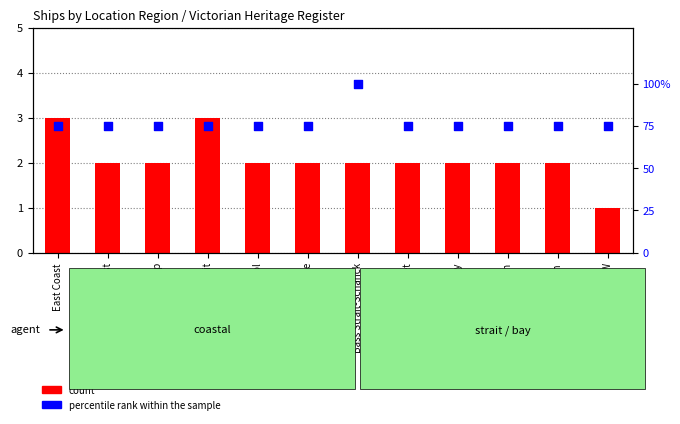

Which series reaches the maximum Y coordinate?

percentile rank within the sample